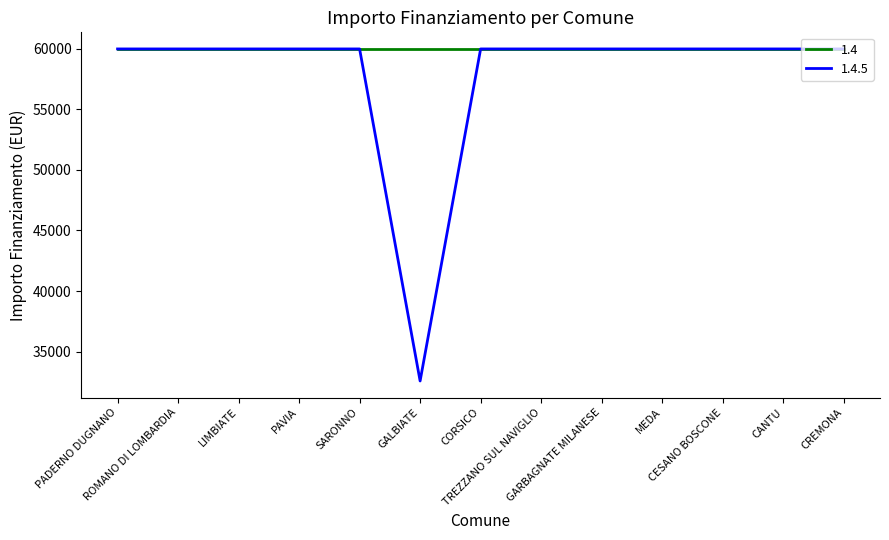

Rank the series by their average value, from lowest to highest.

1.4.5, 1.4